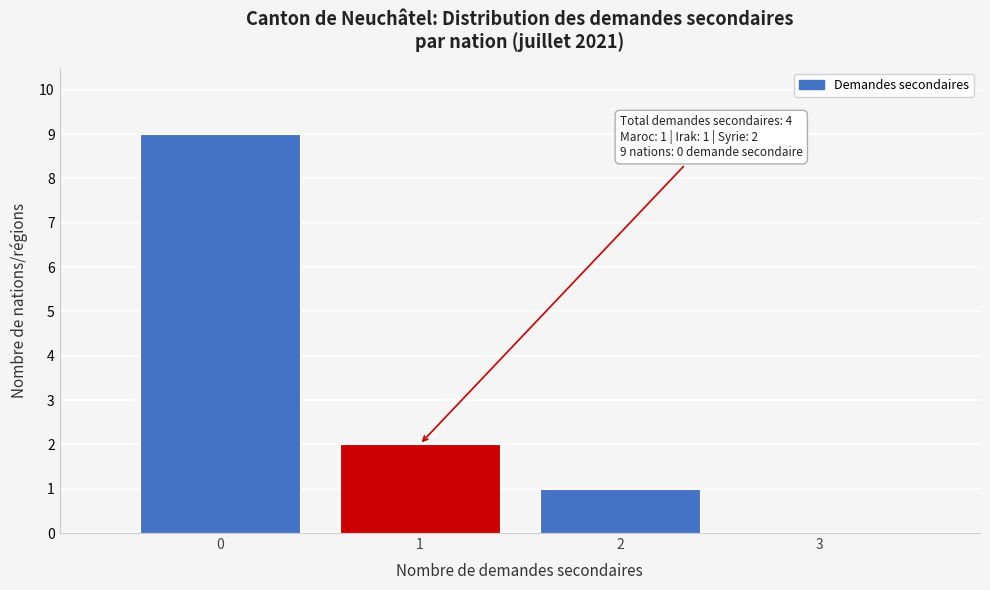

Reading left to right, what are all the values shown in this chart?

0=9	1=2	2=1	3=0